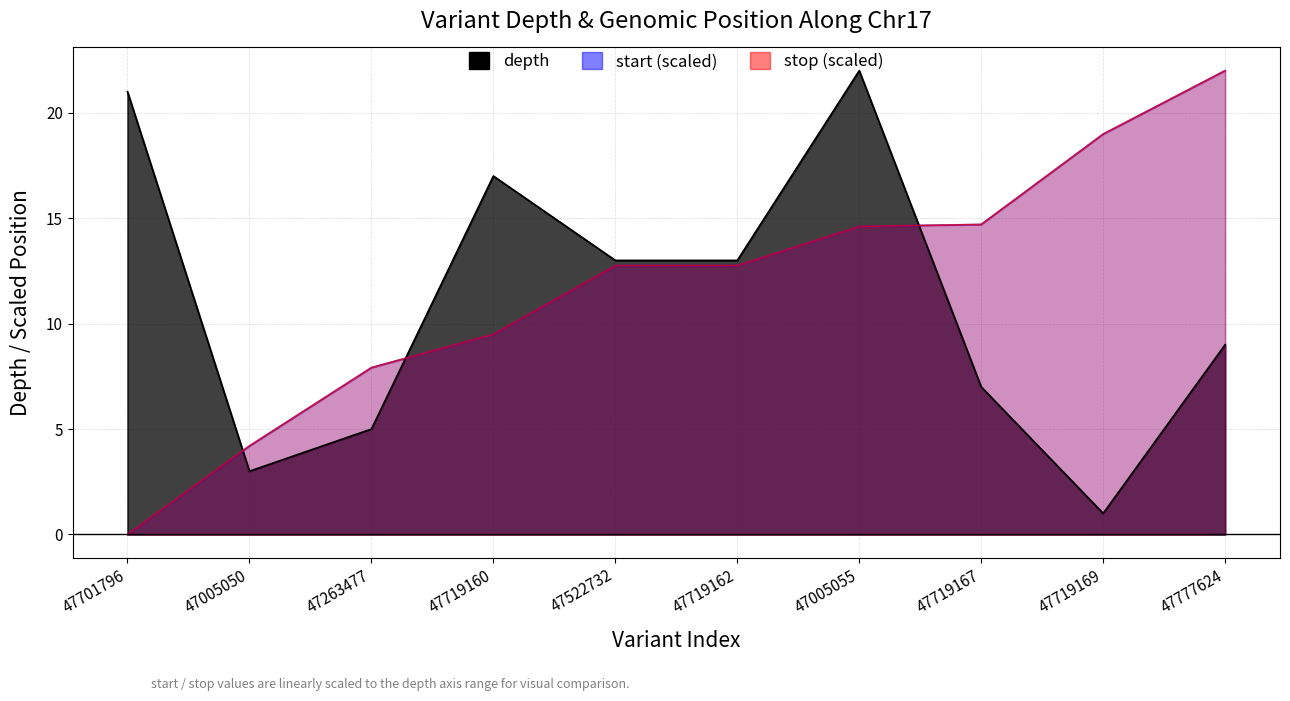

Does the chart display data point markers on the line(s)?

No